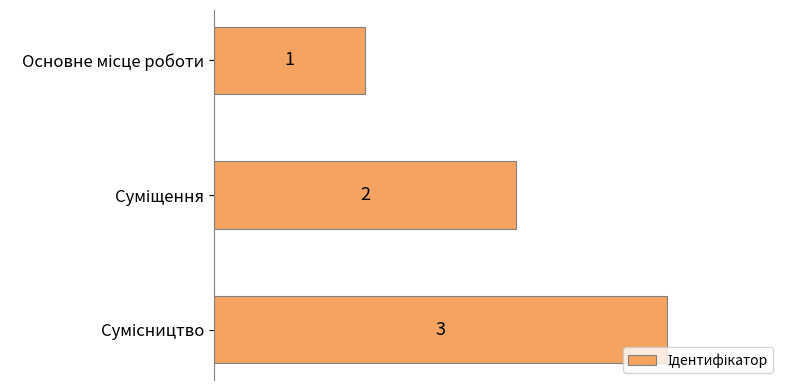

Count the values in the range 1 to 3.

3